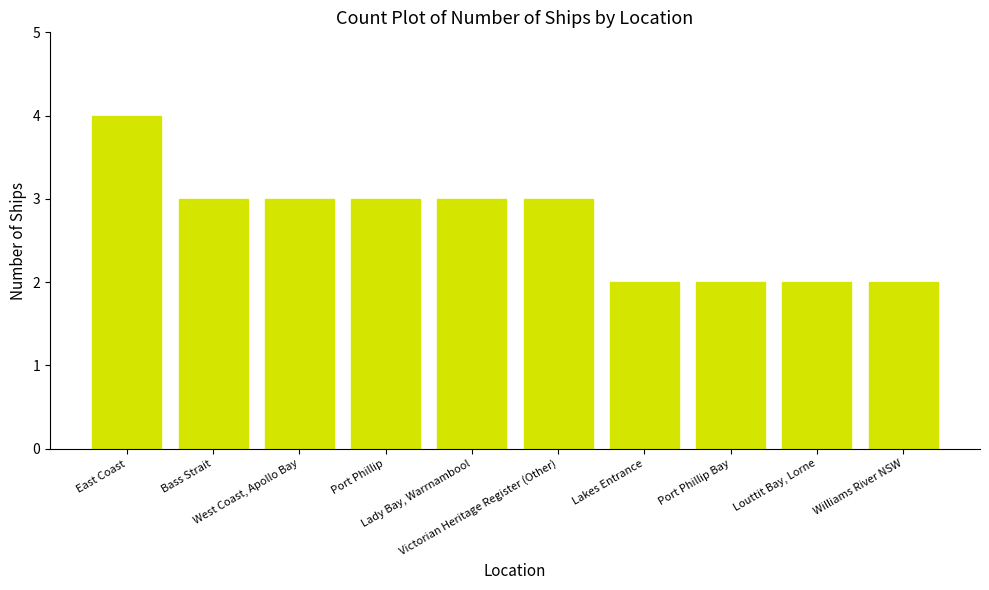

The value at Port Phillip is 3. True or false?

True